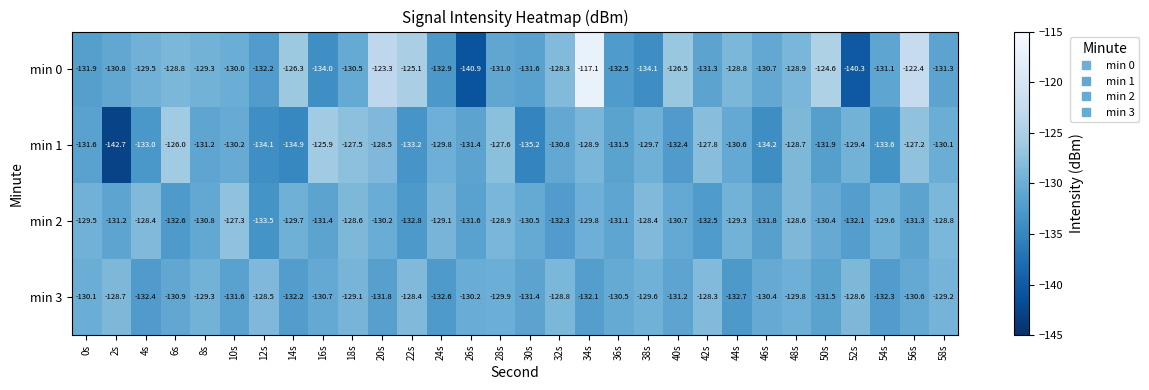

At 10s, list the series in order from largest to smallest.

min 2, min 0, min 1, min 3